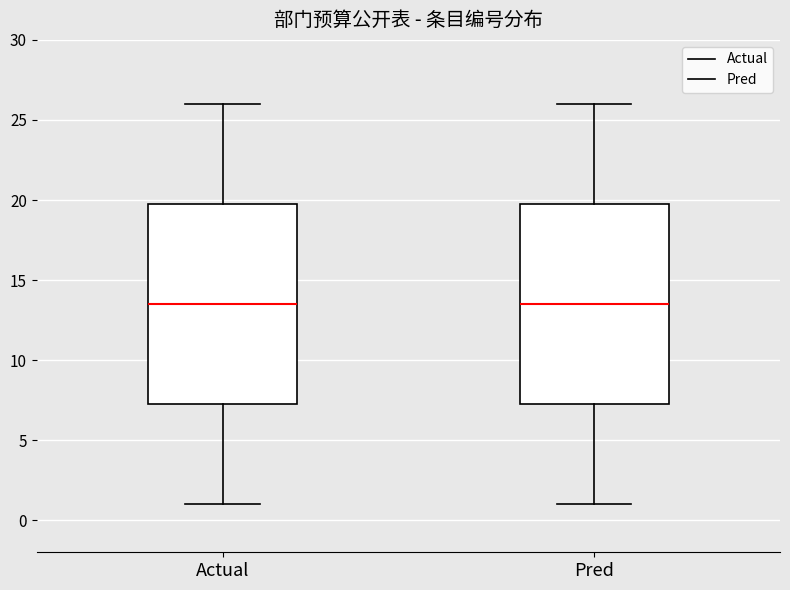

Reading left to right, transcribe this box plot: for each box, give where its median line is, the range the box spans, and where its two whiskers end, as read against the y-axis. The values are not printed on the chart, so give them approximately, as read against the axis.

Actual: median 13.5, box 7.5 to 20.0, whiskers 1.0 to 26.0
Pred: median 13.5, box 7.5 to 20.0, whiskers 1.0 to 26.0